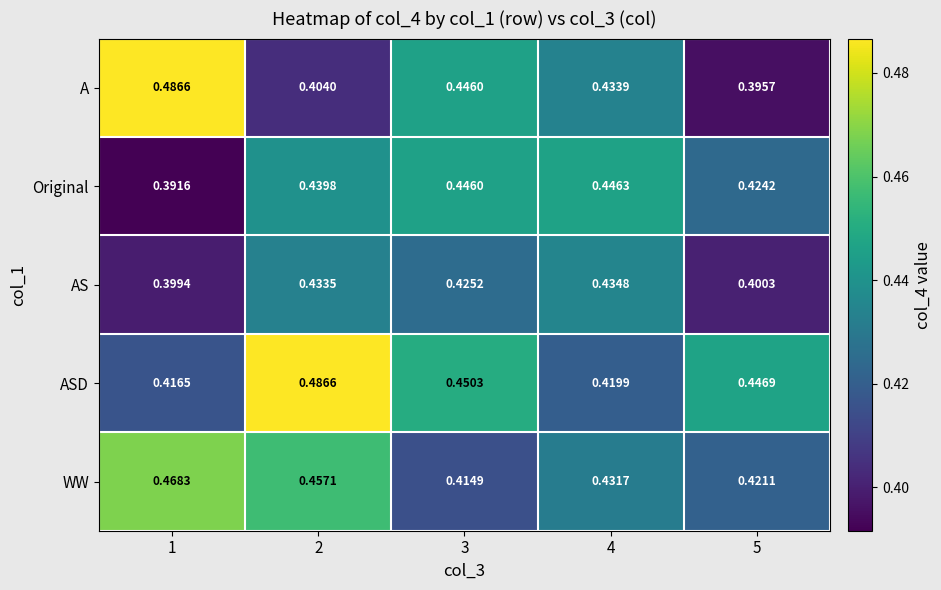

At 5, list the series in order from smallest to largest.

A, AS, WW, Original, ASD